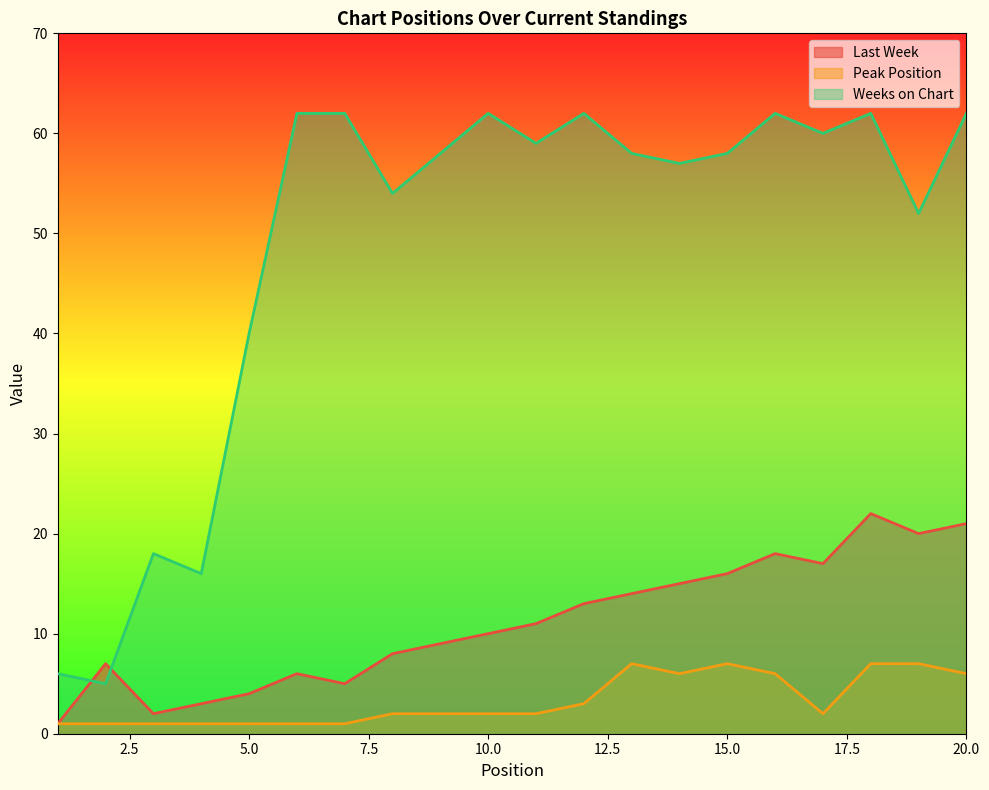

Reading left to right, transcribe all the data shown in this chart.

Last Week: 1=1	2=7	3=2	4=3	5=4	6=6	7=5	8=8	9=9	10=10	11=11	12=13	13=14	14=15	15=16	16=18	17=17	18=22	19=20	20=21
Peak Position: 1=1	2=1	3=1	4=1	5=1	6=1	7=1	8=2	9=2	10=2	11=2	12=3	13=7	14=6	15=7	16=6	17=2	18=7	19=7	20=6
Weeks on Chart: 1=6	2=5	3=18	4=16	5=40	6=62	7=62	8=54	9=58	10=62	11=59	12=62	13=58	14=57	15=58	16=62	17=60	18=62	19=52	20=62